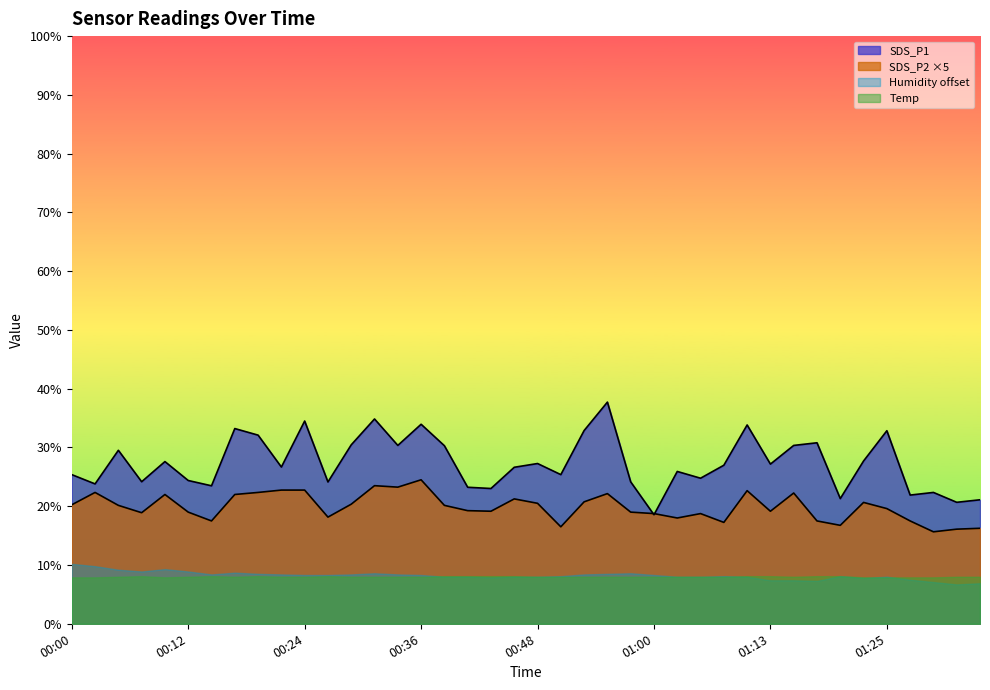

What is the difference between the maximum and minimum values in the SDS_P2 series?

8.9